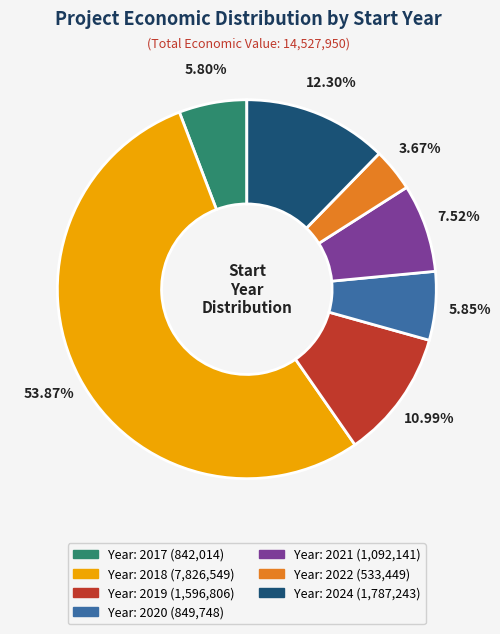

Count the number of slices in the pie.

7